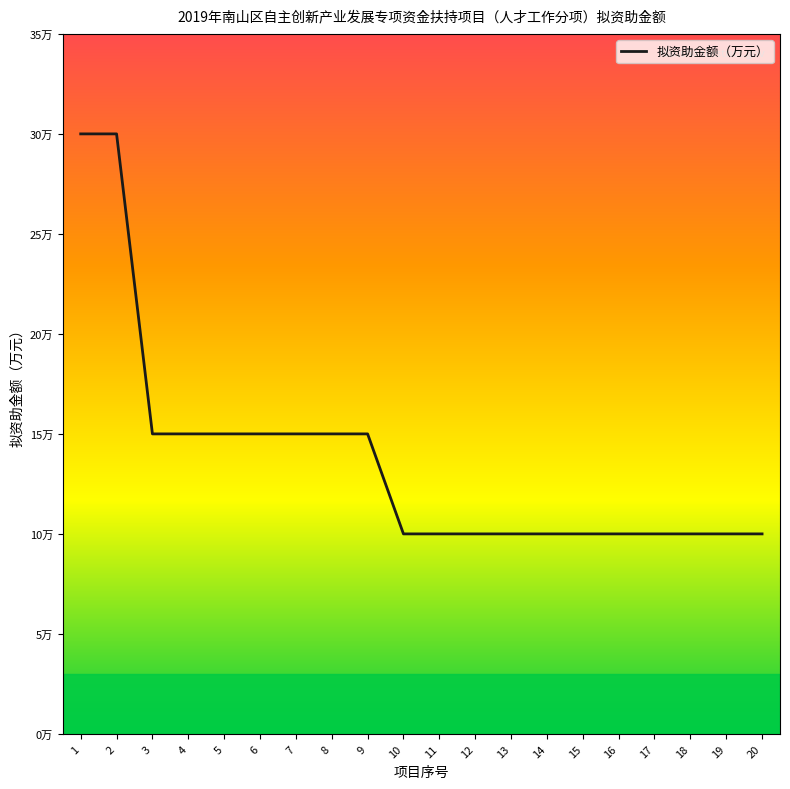

What is the value of the 11th point from the left?

10